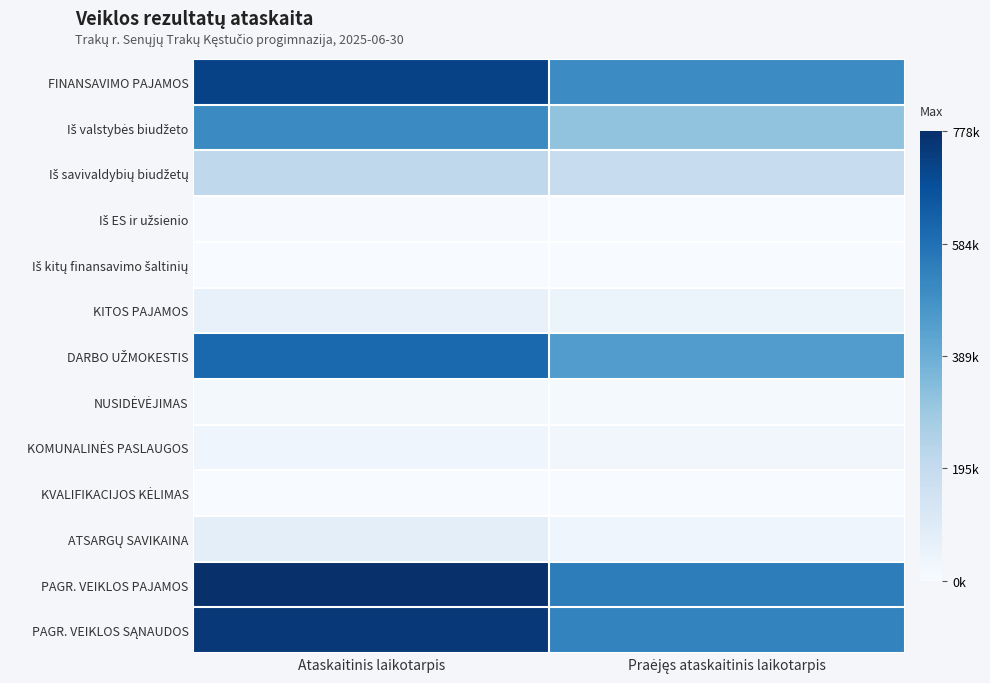

What is the spread (max minus min) of values at Ataskaitinis laikotarpis?

777970.1